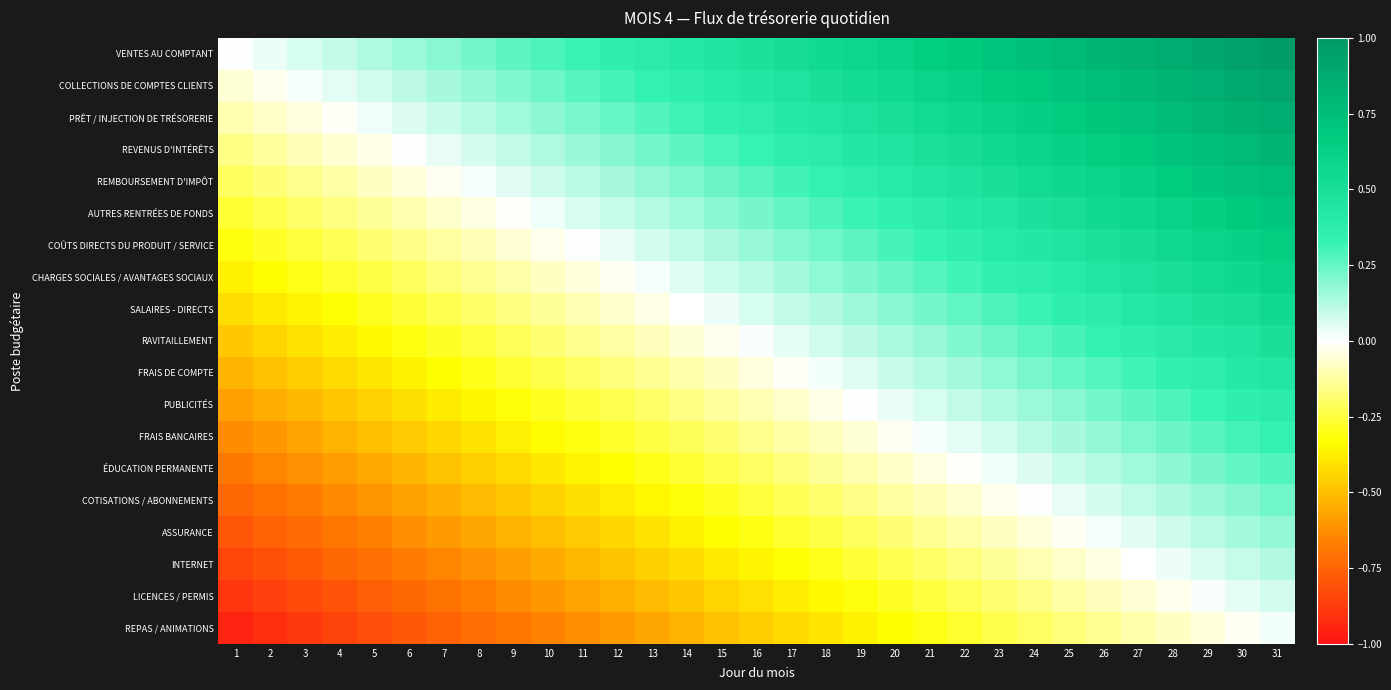

What is the total value across all series at 8?

-4.7